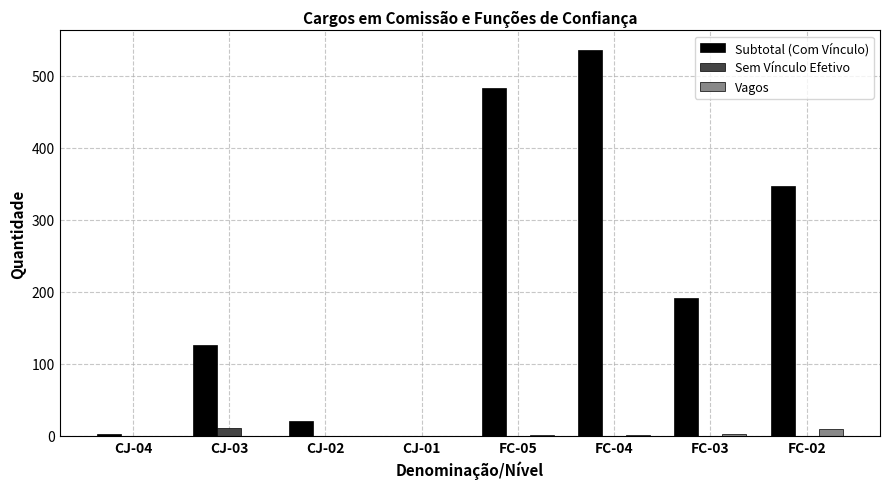

Which series has the largest total across all categories?

Subtotal (Com Vínculo)